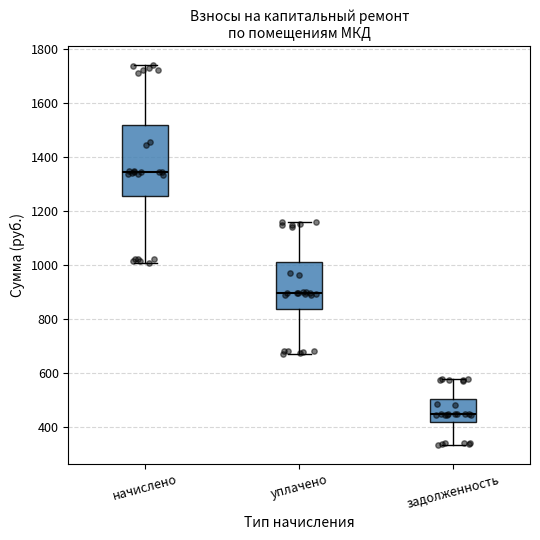

Reading left to right, read every box against the y-axis: the position of its median line, the range the box covers, and the ends of its whiskers. The values are not printed on the chart, so give them approximately, as read against the axis.

начислено: median 1340, box 1260 to 1520, whiskers 1000 to 1740
уплачено: median 900, box 840 to 1020, whiskers 680 to 1160
задолженность: median 440, box 420 to 500, whiskers 340 to 580